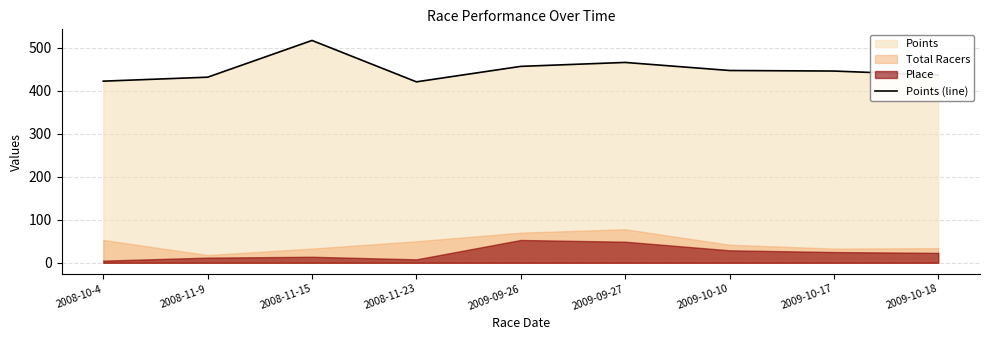

What is the label of the 7th point from the right?

2008-11-15